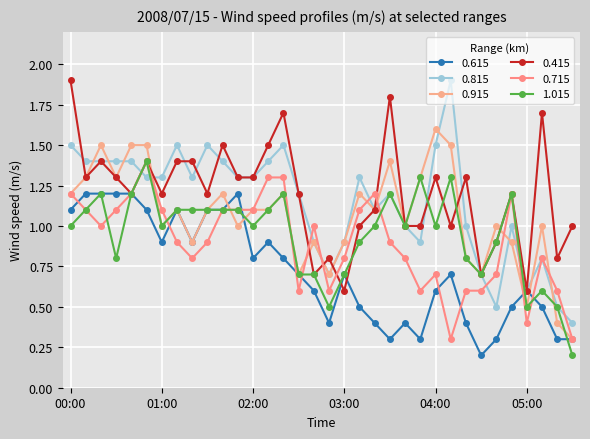

How many series are shown in this chart?

6